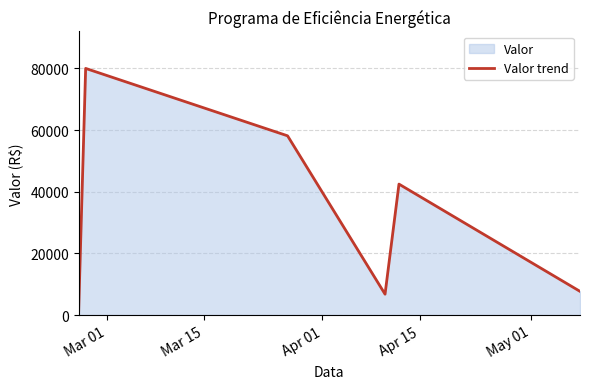

How many interior local peaks (higher than both neighbors) does the data have?

2